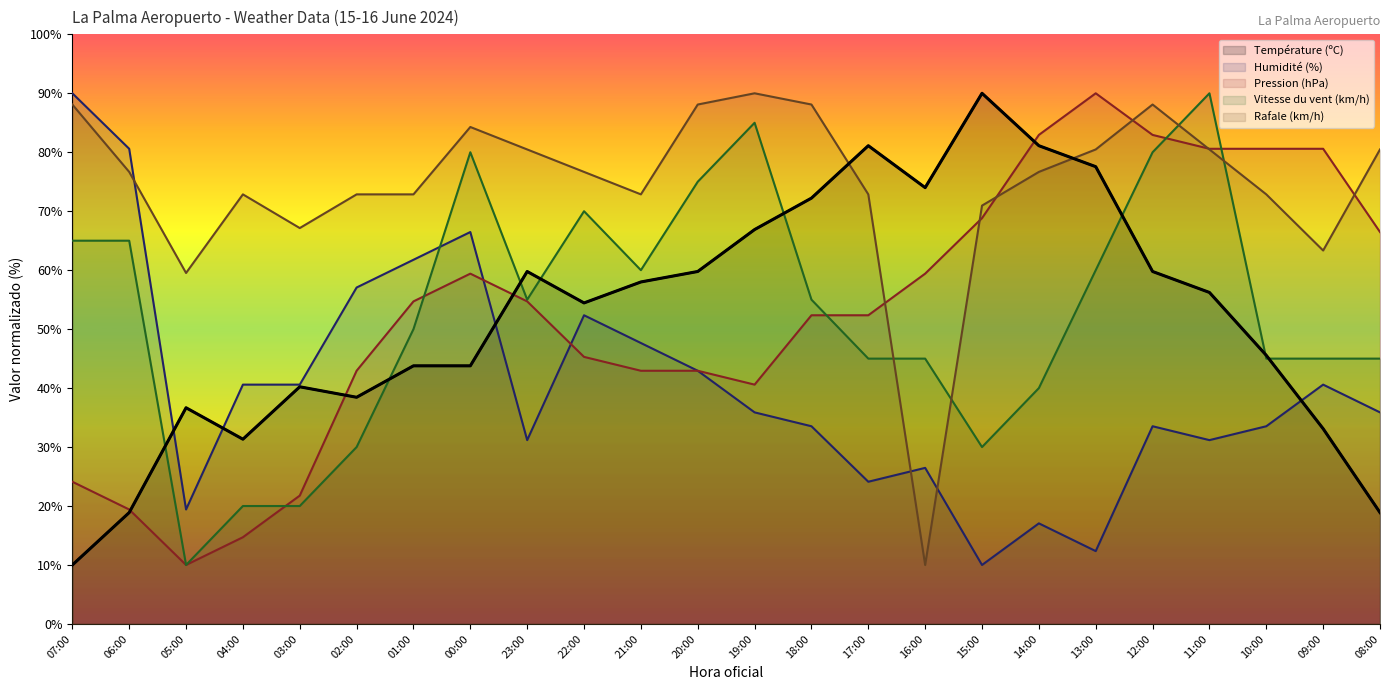

What is the difference between the highest and lowest values at 11:00?

58.8